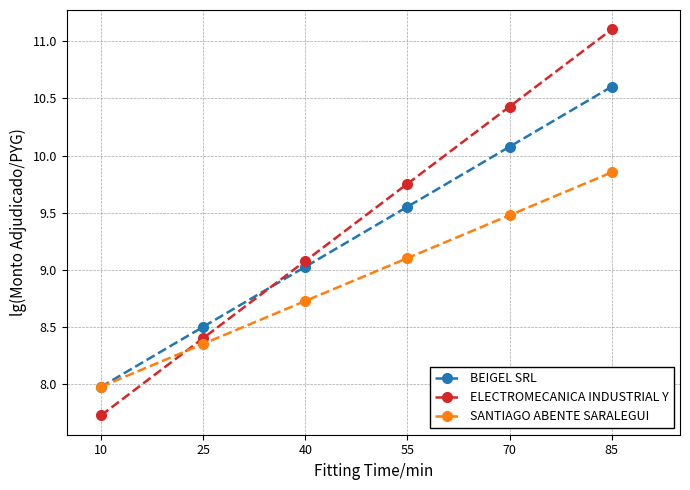

What are all the series names shown in the legend?

BEIGEL SRL, ELECTROMECANICA INDUSTRIAL Y, SANTIAGO ABENTE SARALEGUI